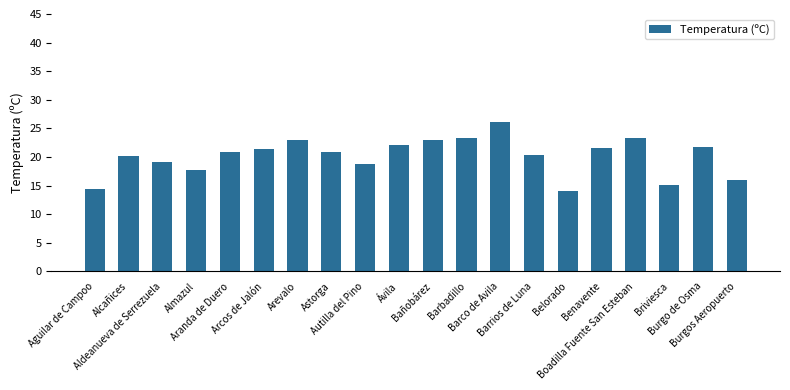

Which has a higher value, Bañobárez or Astorga?

Bañobárez